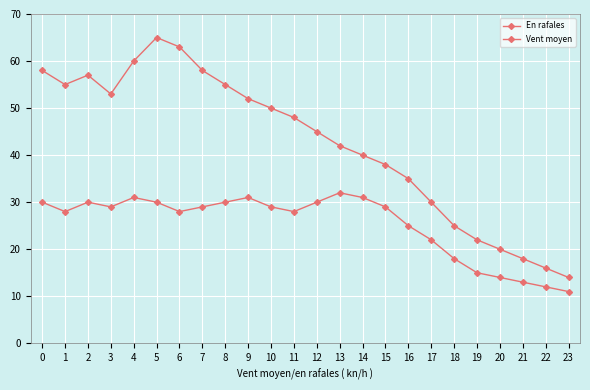

The Vent moyen series shows 15 at 16. True or false?

False